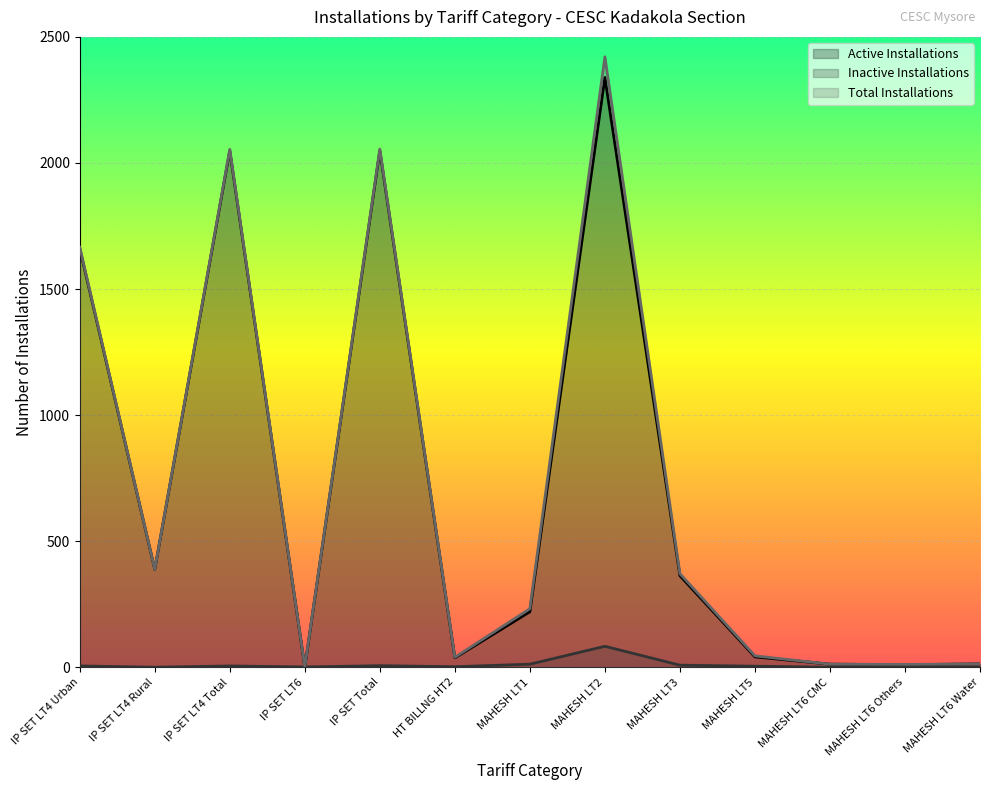

Which has a higher value, MAHESH LT1 or MAHESH LT6 CMC?

MAHESH LT1